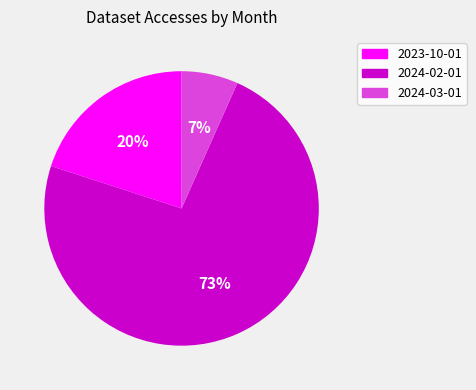

How many slices are in this pie chart?

3